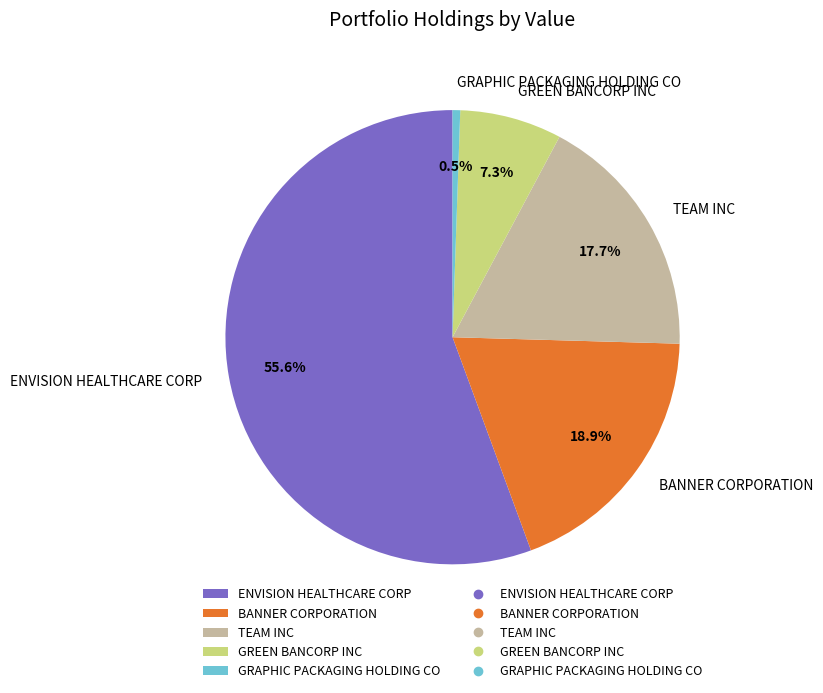

Is there any slice that represents more than half of the pie?

Yes